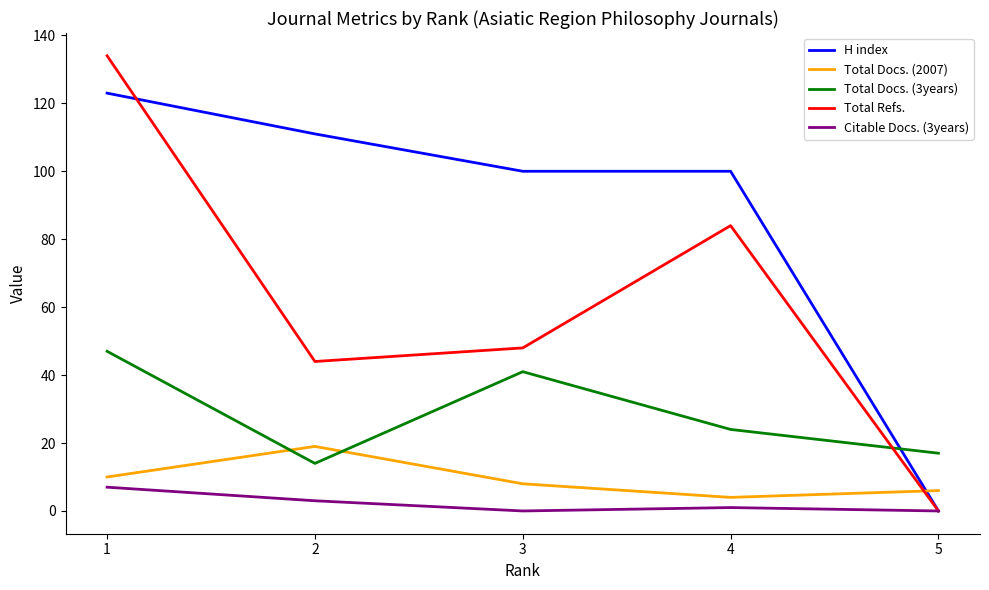

At which category does the chart reach its peak across all series?

1